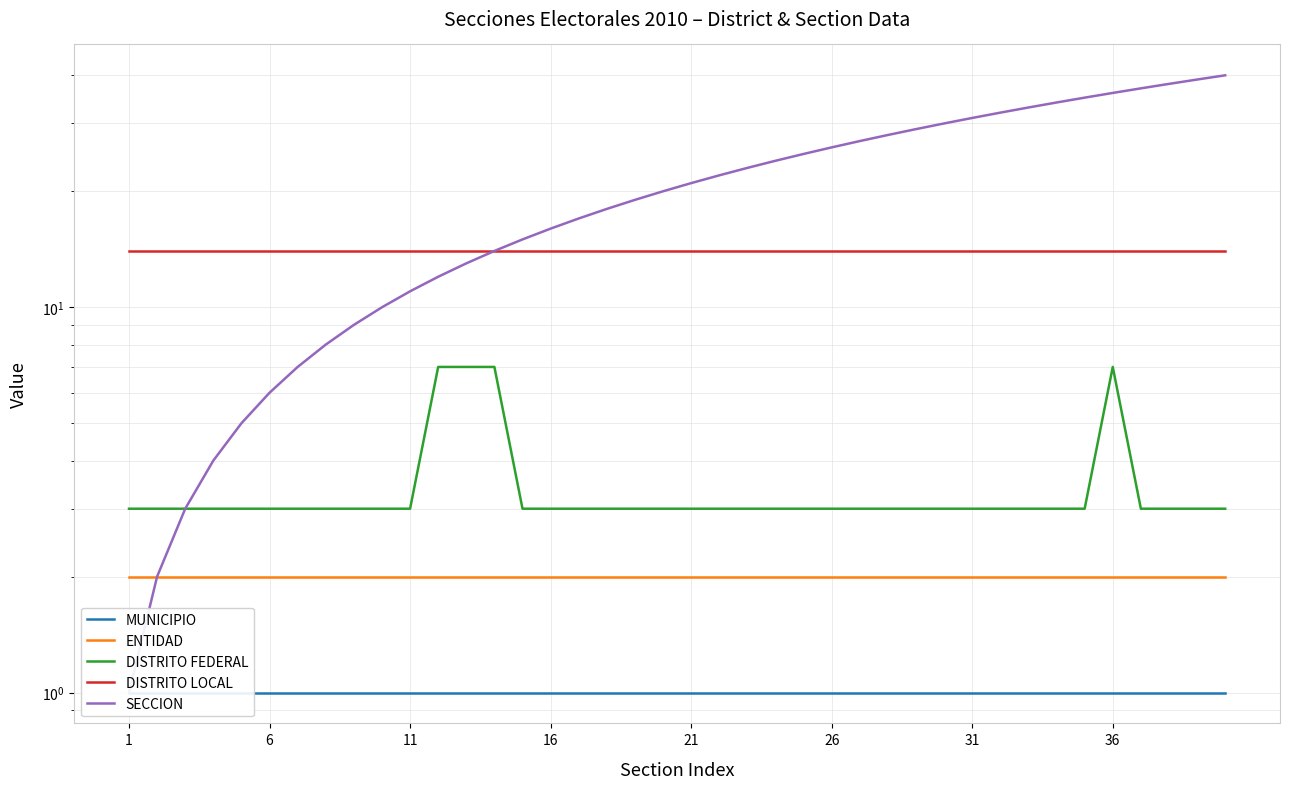

Does the chart display data point markers on the line(s)?

No